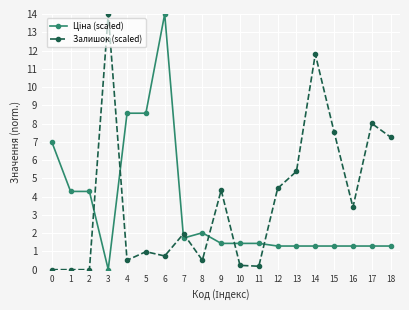

What is the average value of the Залишок (scaled) series?

3.8